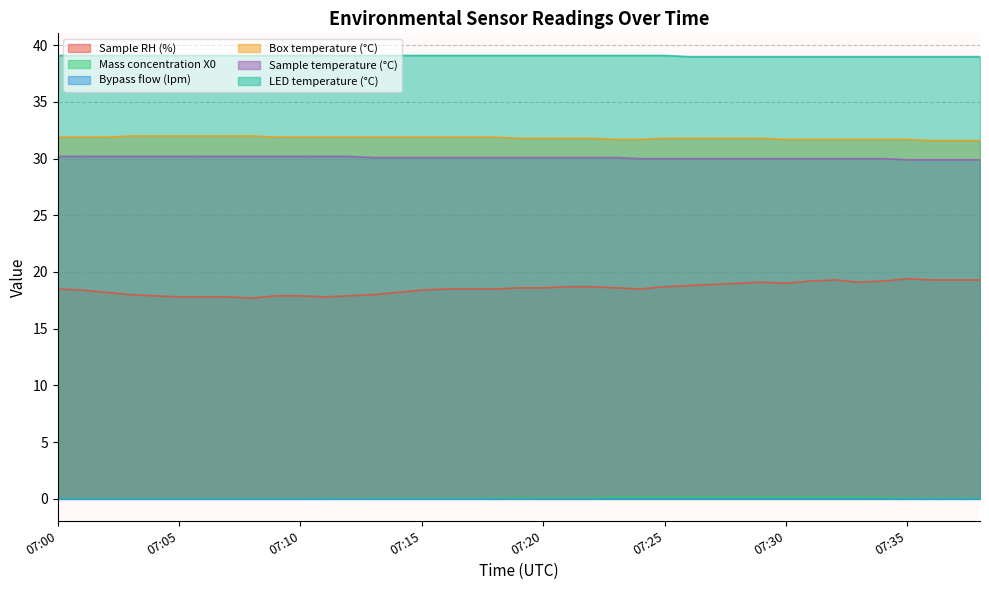

What is the maximum value shown in the chart?

39.1